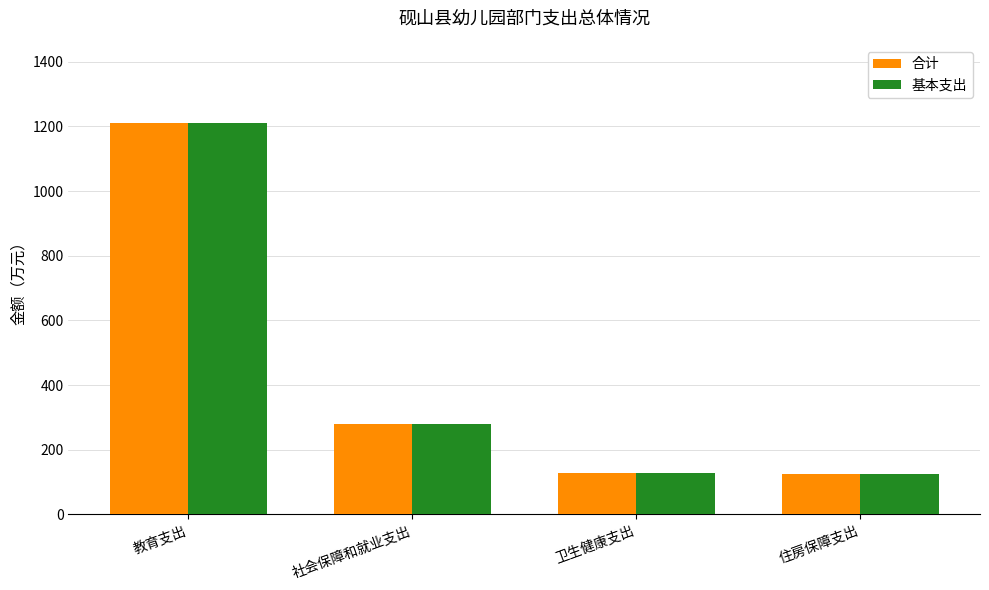

At which category is the sum across all series the highest?

教育支出